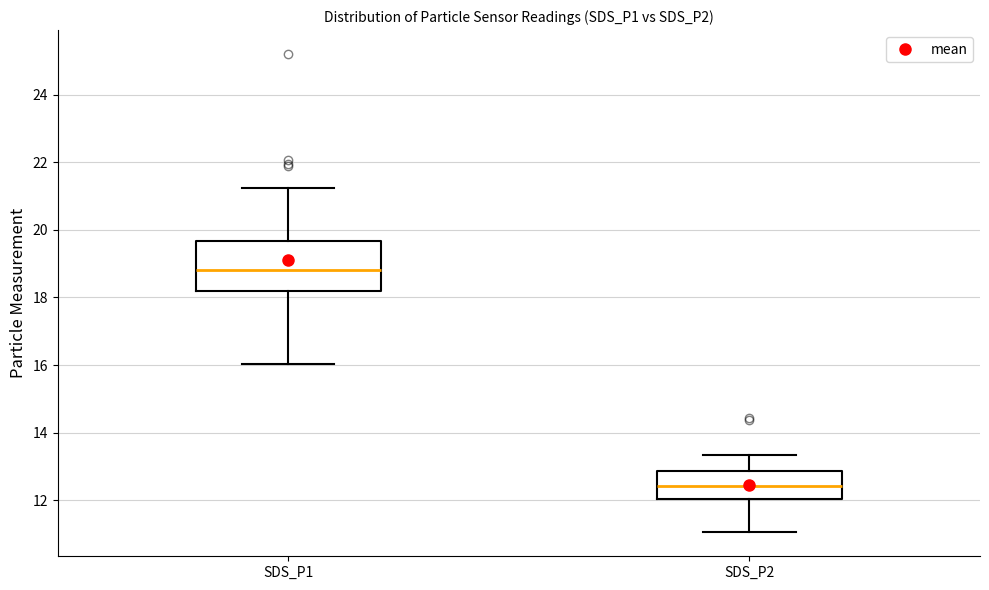

Reading left to right, read every box against the y-axis: the position of its median line, the range the box covers, and the ends of its whiskers. The values are not printed on the chart, so give them approximately, as read against the axis.

SDS_P1: median 18.8, box 18.2 to 19.6, whiskers 16.0 to 21.2
SDS_P2: median 12.4, box 12.0 to 12.8, whiskers 11.0 to 13.4